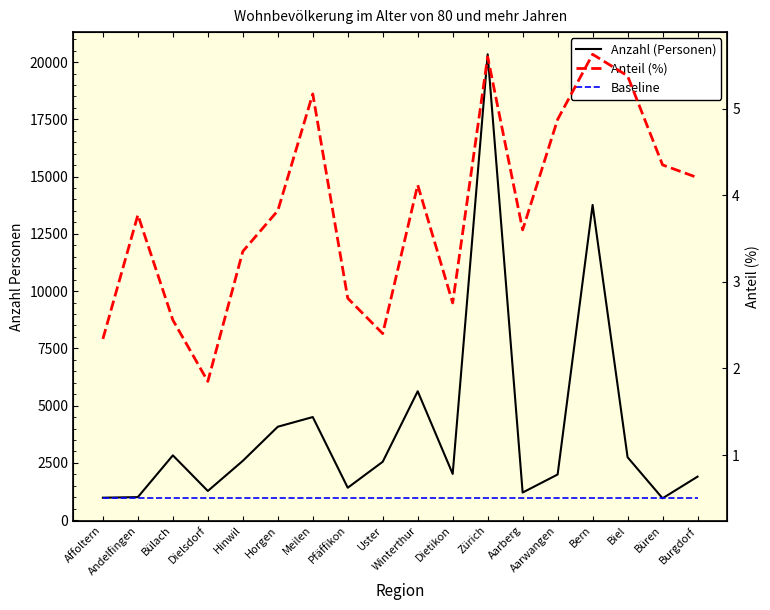

Reading left to right, list all the values displayed in this chart.

Anzahl (Personen): 979.0	1004.0	2827.0	1272.0	2588.0	4077.0	4500.0	1413.0	2548.0	5626.0	2017.0	20340.0	1204.0	1991.0	13763.0	2745.0	952.0	1897.0
Anteil (%): 2.3	3.8	2.6	1.8	3.4	3.8	5.2	2.8	2.4	4.1	2.8	5.6	3.6	4.9	5.6	5.4	4.4	4.2
Baseline: 0.5	0.5	0.5	0.5	0.5	0.5	0.5	0.5	0.5	0.5	0.5	0.5	0.5	0.5	0.5	0.5	0.5	0.5